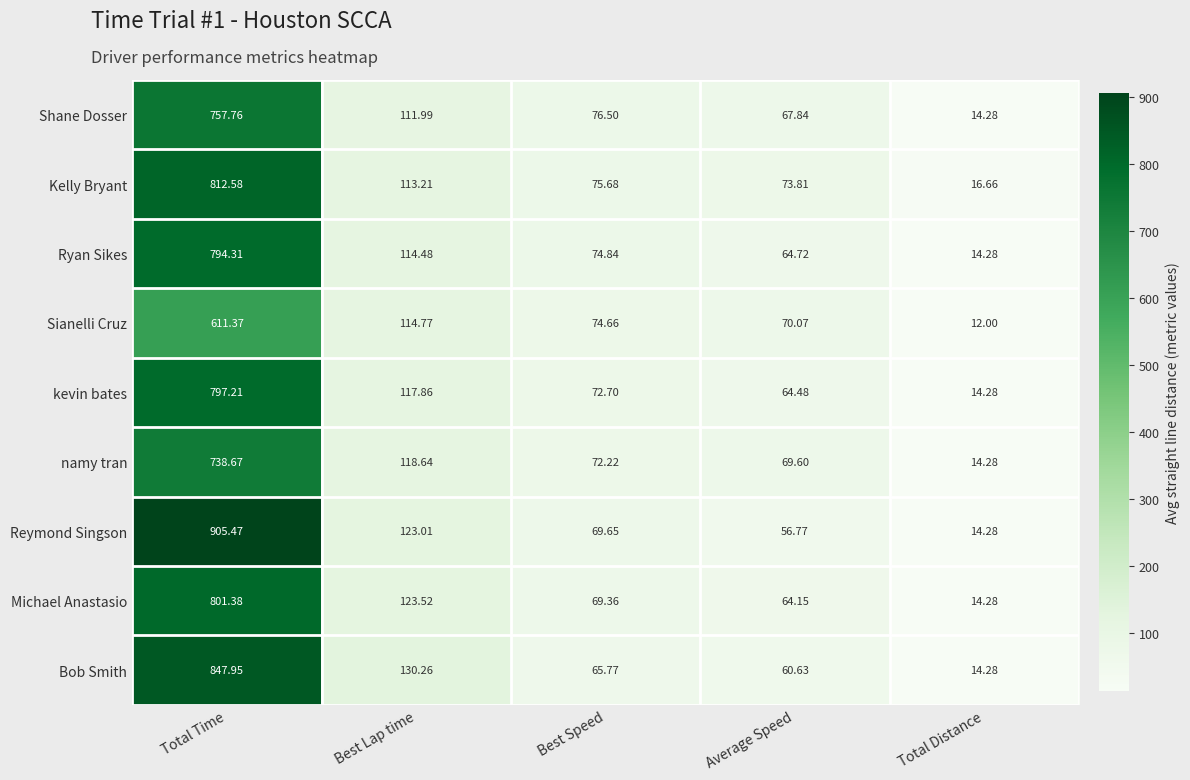

What is the maximum value shown in the chart?

905.5